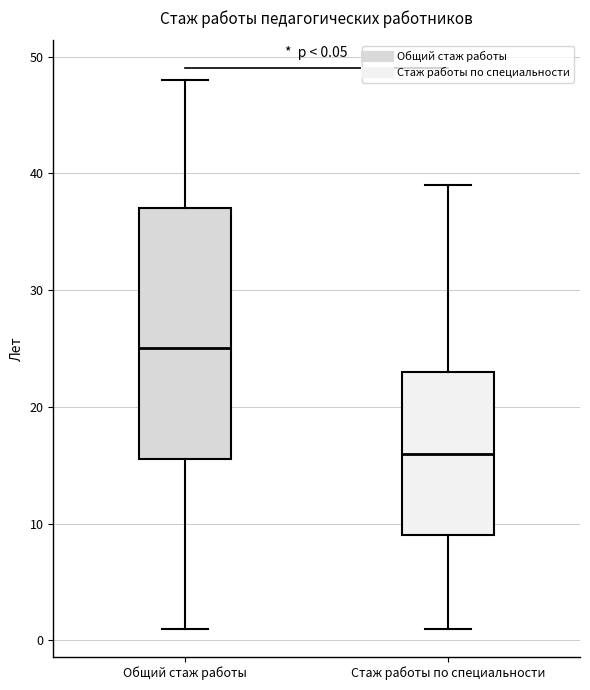

Comparing the boxes themselves (not the whiskers), which one is the tallest?

Общий стаж работы